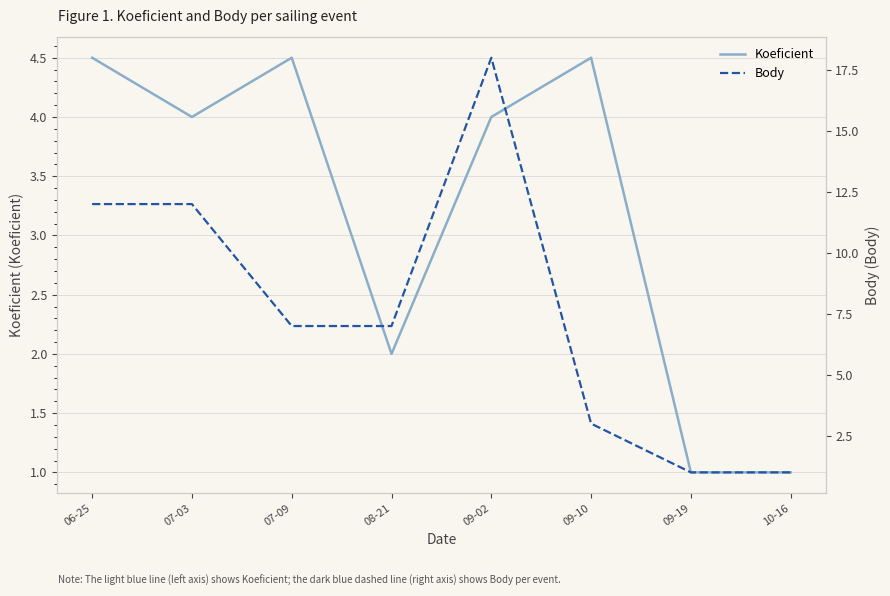

Which series has the largest total across all categories?

Body